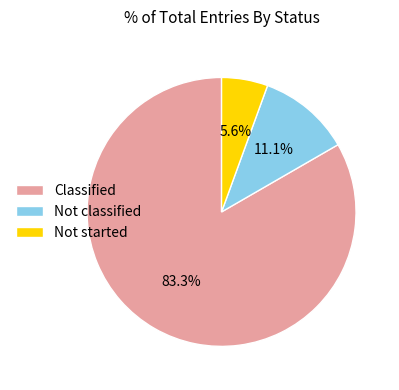

Which category has the biggest portion of the pie?

Classified